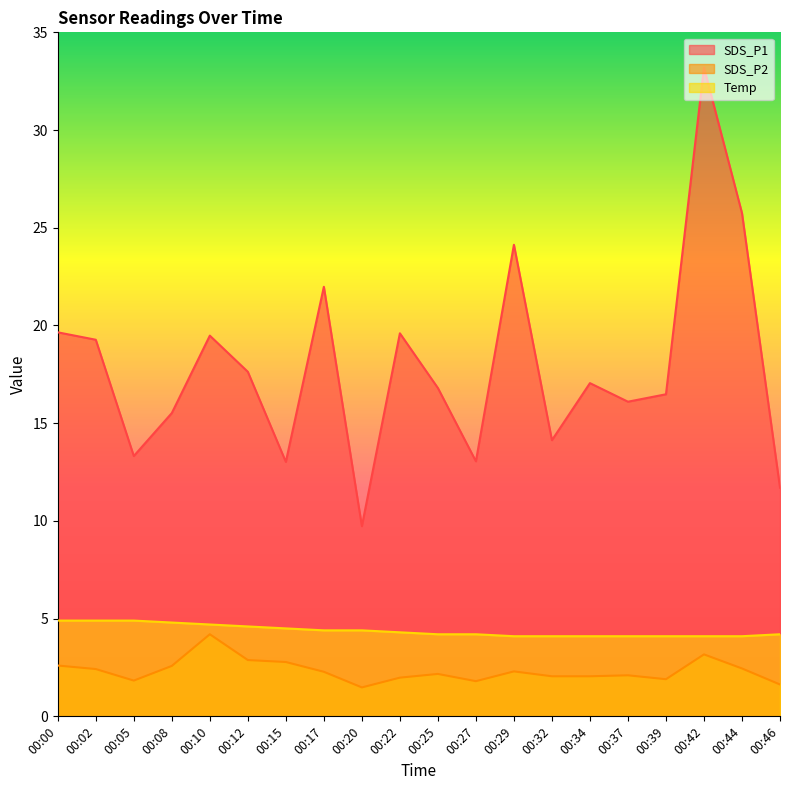

True or false: Temp has more than 2 interior local peaks.

False